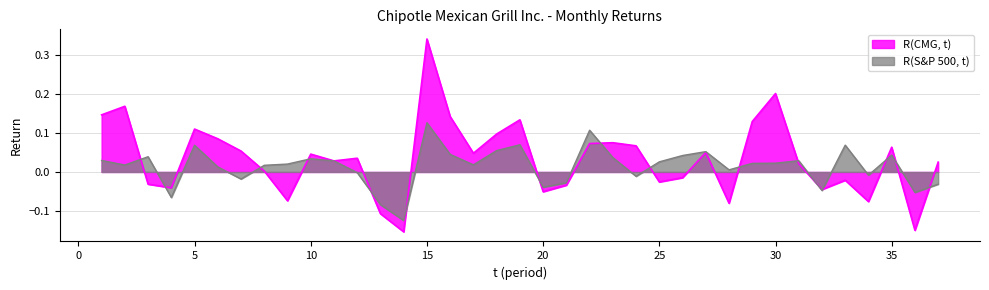

At which category is the sum across all series the highest?

15